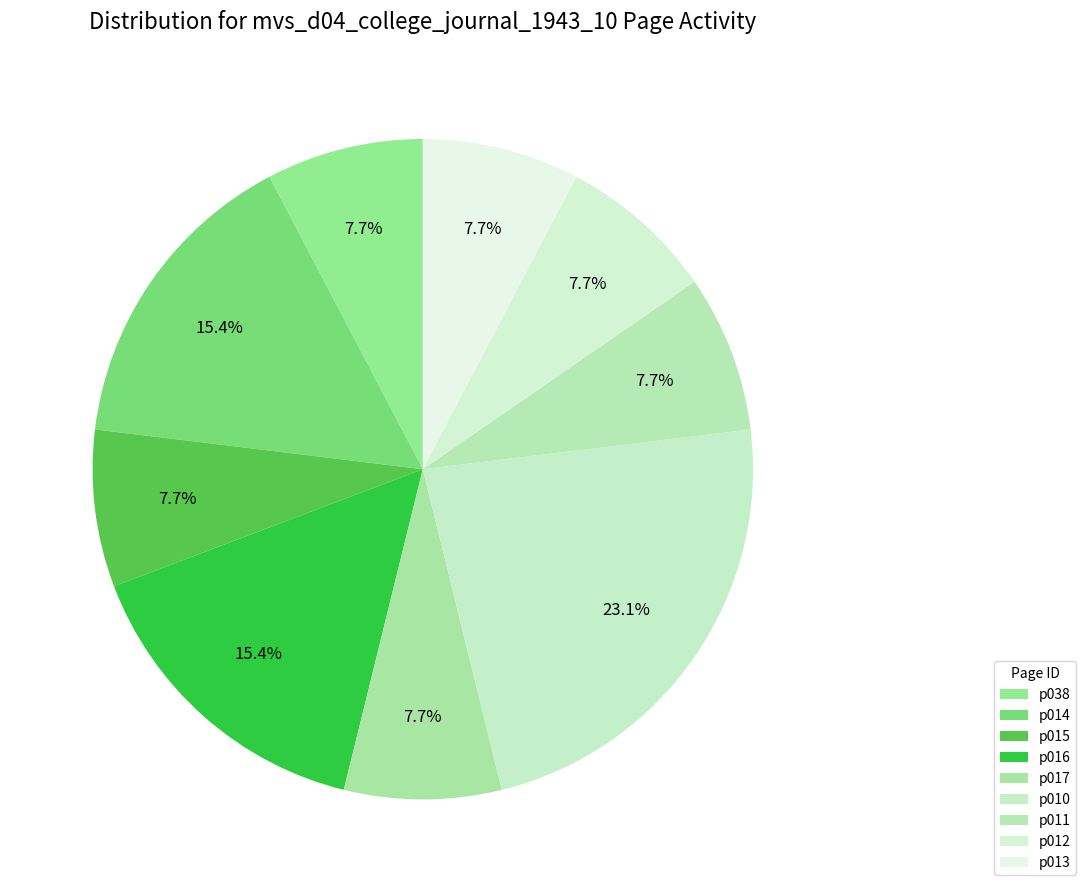

How many slices are in this pie chart?

9